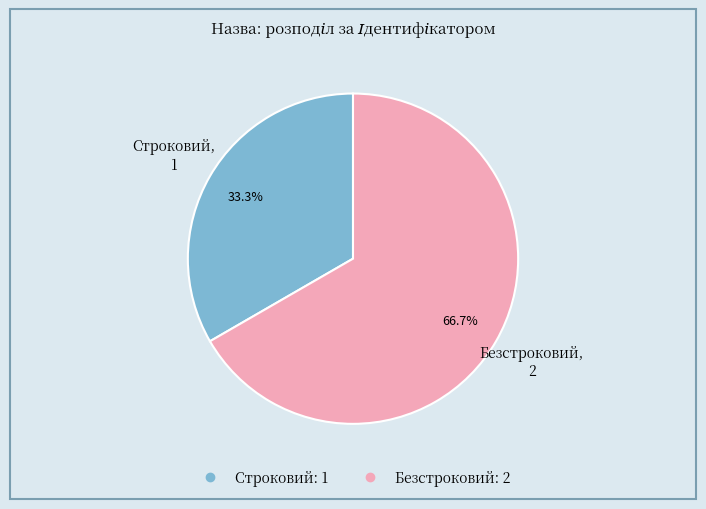

To the nearest percent, what percentage of the pie is Строковий?

33%